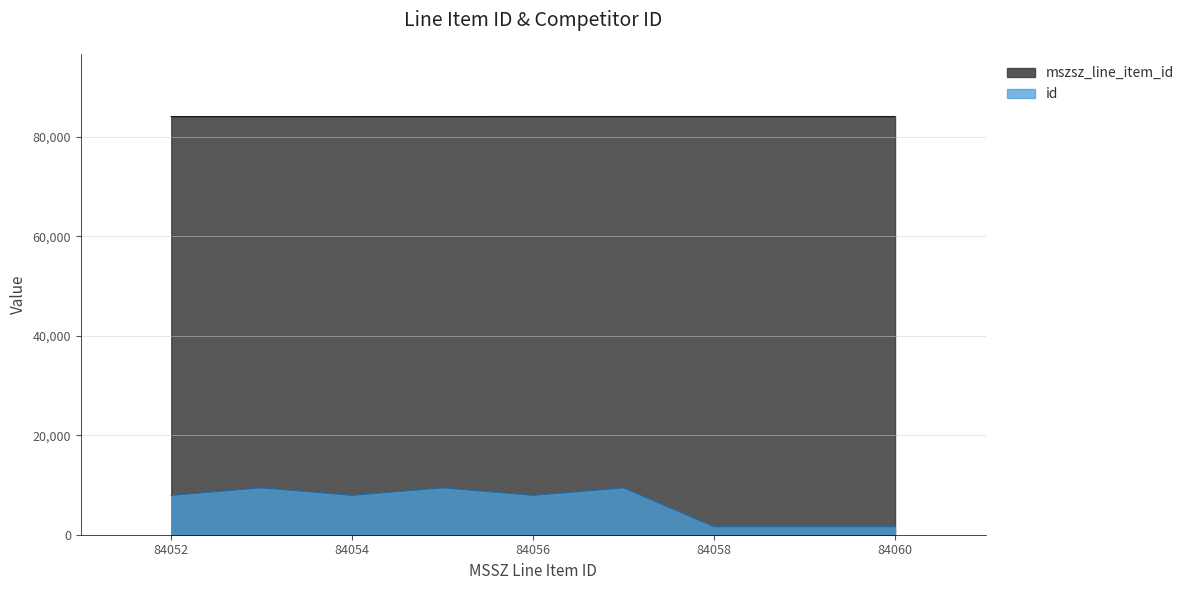

How many lines are shown in the chart?

2